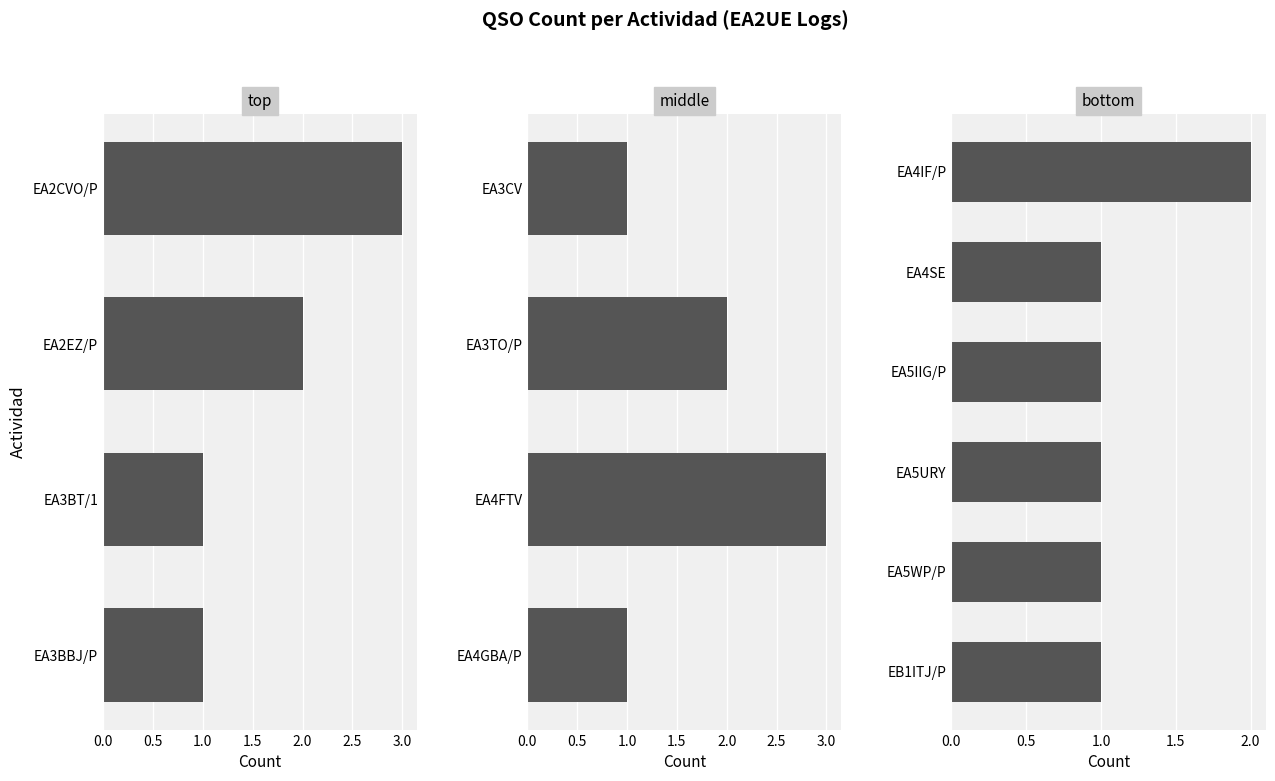

What is the approximate value at EA4IF/P?

2